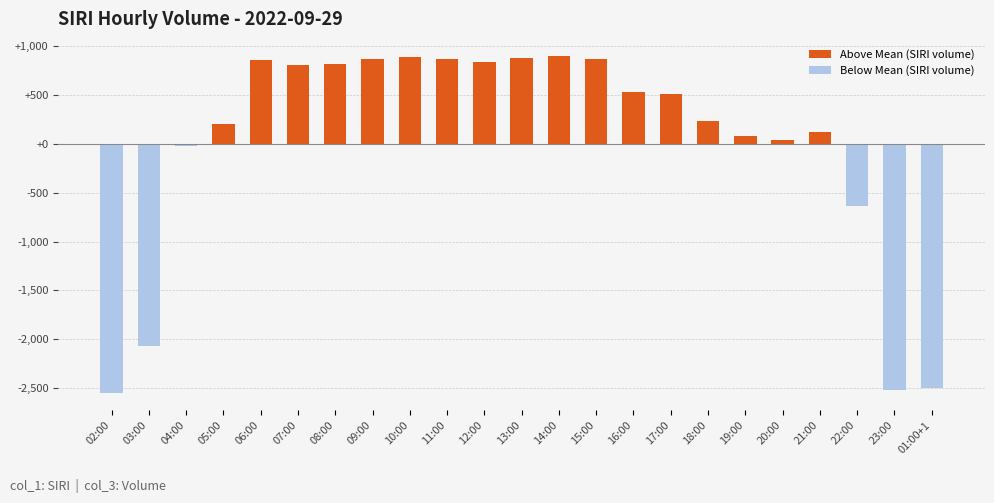

The Below Mean (SIRI volume) series shows 0.0 at 18:00. True or false?

True